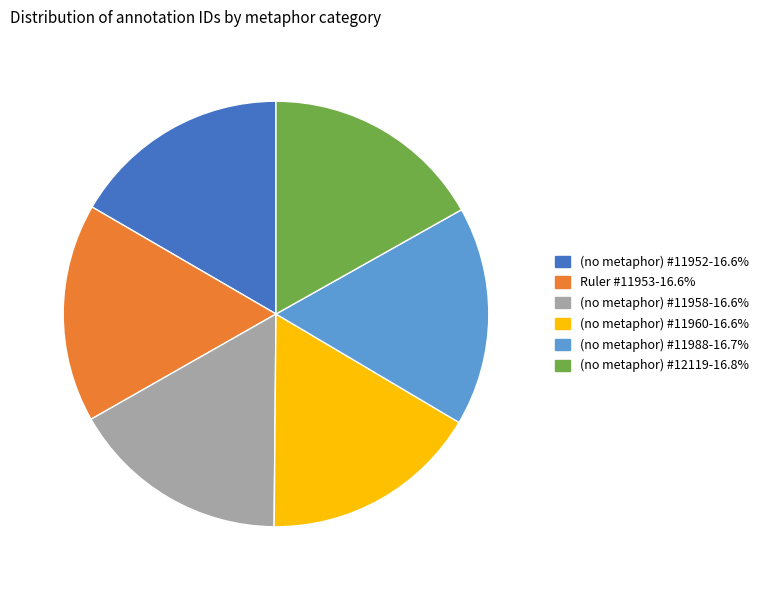

Approximately how many times larger is the value at (no metaphor) #12119-16.8% compared to (no metaphor) #11960-16.6%?

1.0